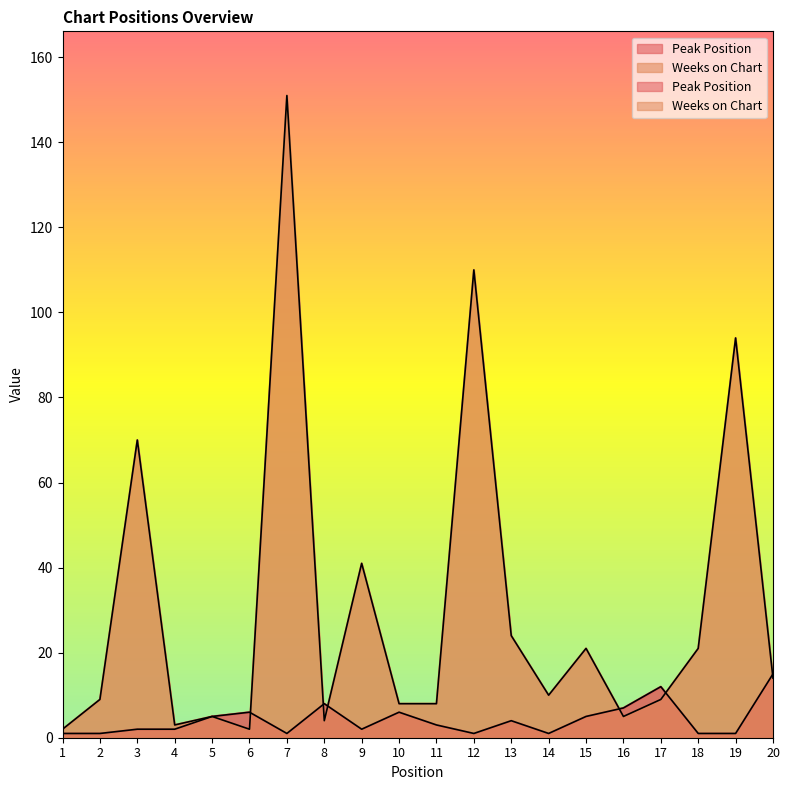

Which series has the largest total across all categories?

Weeks on Chart